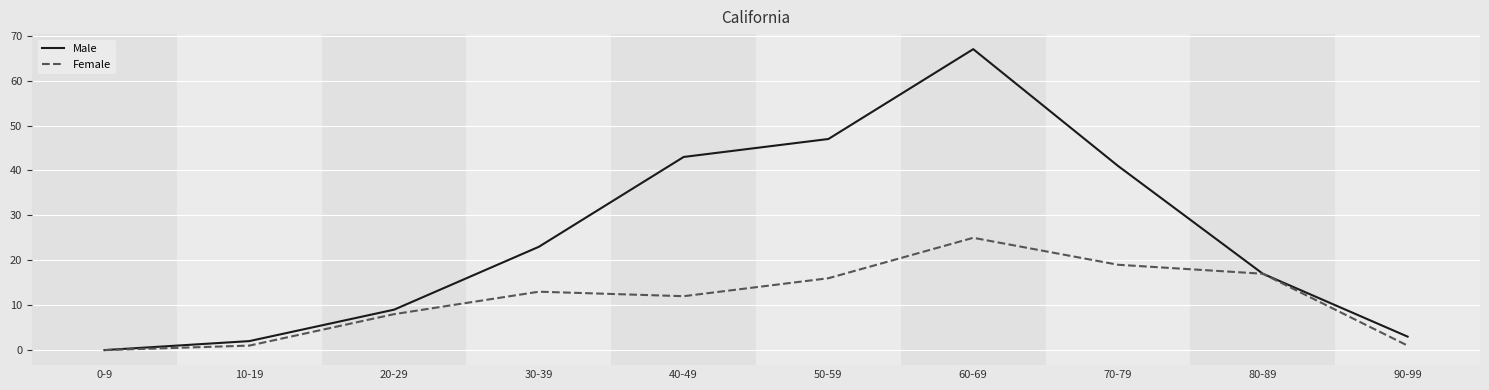

Which category has the highest value across all series?

60-69